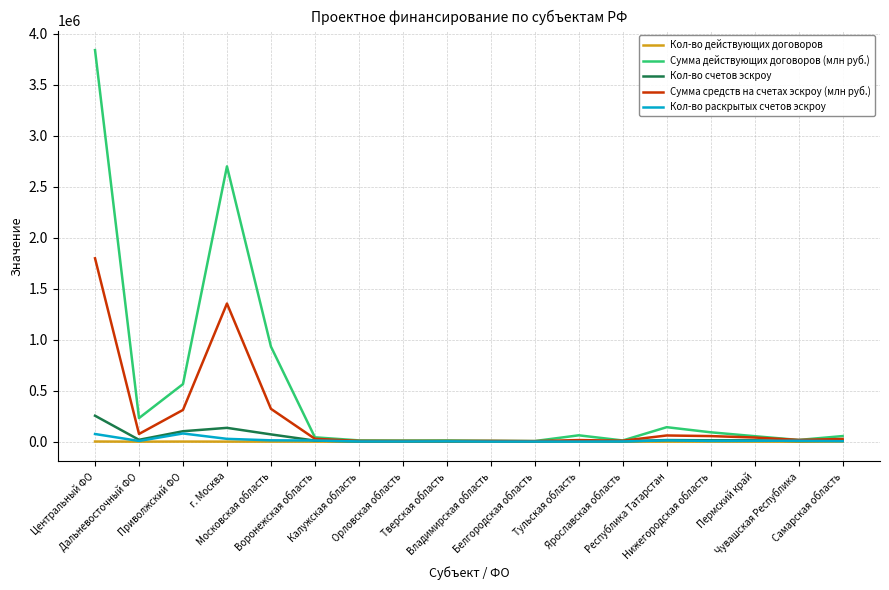

How many lines are shown in the chart?

5